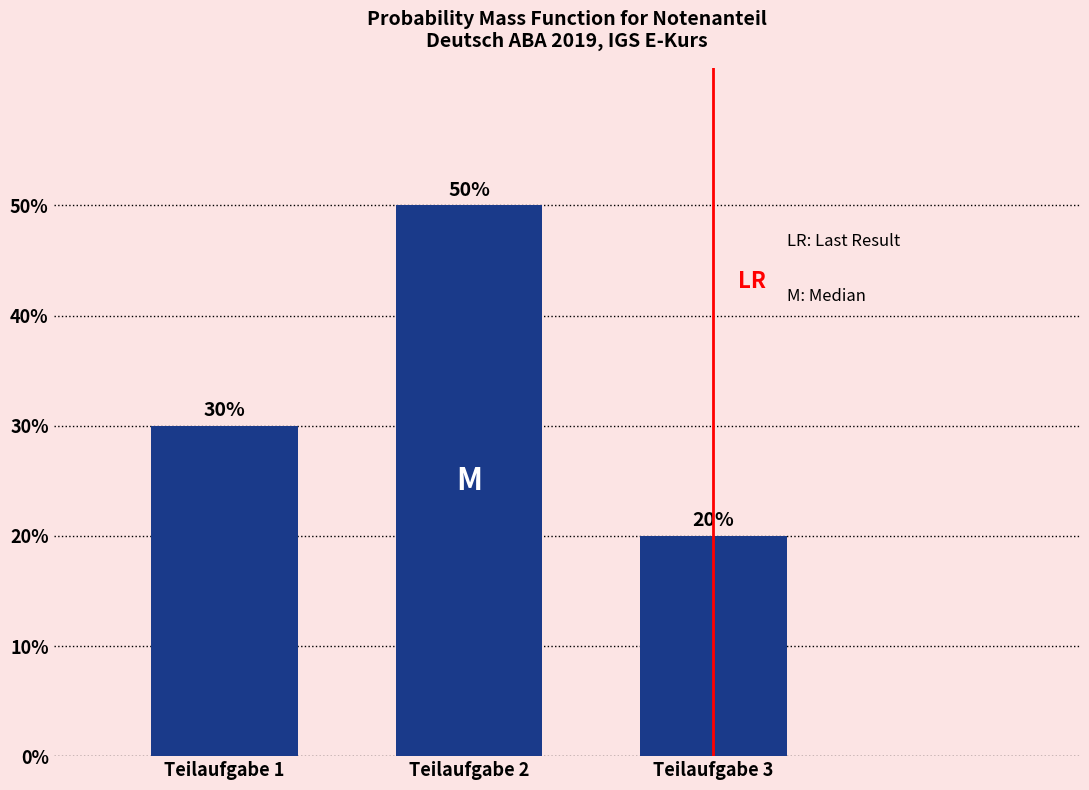

Reading right to left, list all the values displayed in this chart.

Teilaufgabe 3=20	Teilaufgabe 2=50	Teilaufgabe 1=30